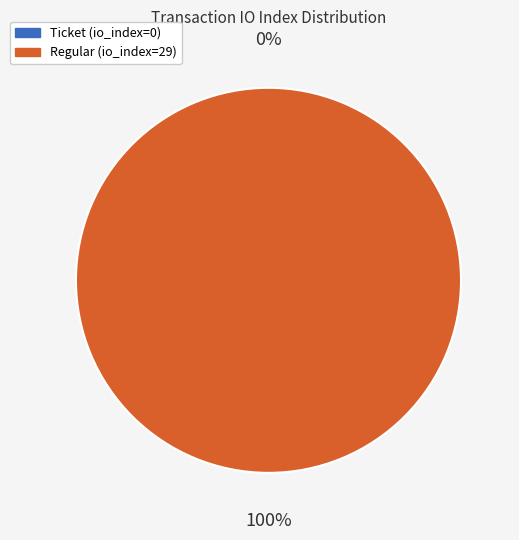

What is the change in value from Ticket (io_index=0) to Regular (io_index=29)?

+29